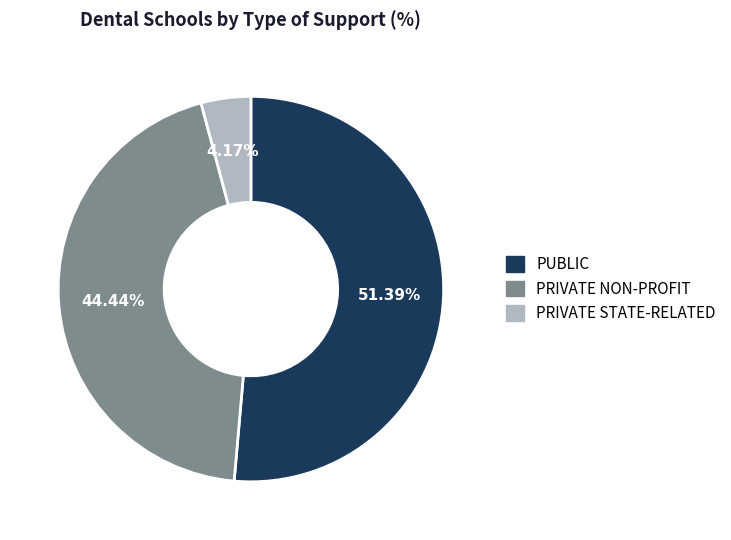

To the nearest percent, what is the combined percentage of PUBLIC and PRIVATE NON-PROFIT?

96%